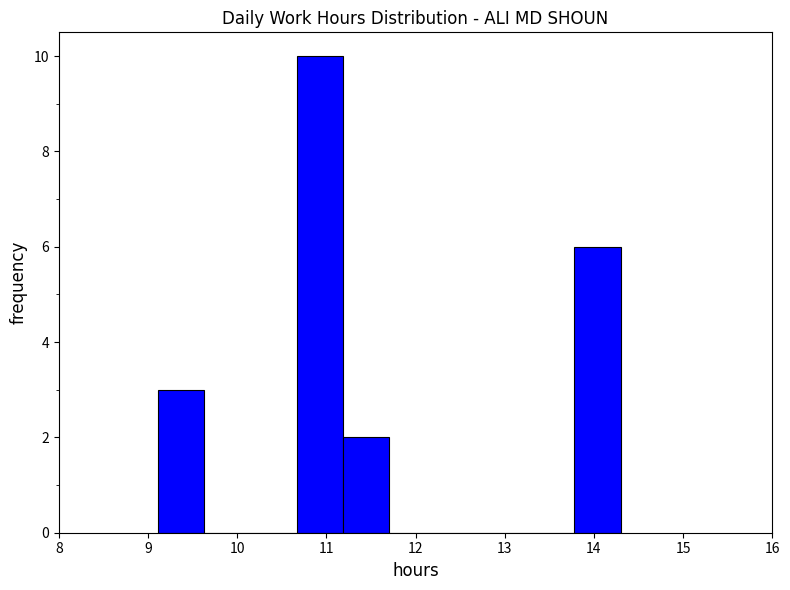

Reading left to right, transcribe this chart: for each bar, give the range it covers on the x-axis and its height. Neither the bar edges nor the heights are printed on the chart, so give them approximately, as read against the axes.

9.1 to 9.6: 3
9.6 to 10.1: 0
10.1 to 10.7: 0
10.7 to 11.2: 10
11.2 to 11.7: 2
11.7 to 12.2: 0
12.2 to 12.7: 0
12.7 to 13.3: 0
13.3 to 13.8: 0
13.8 to 14.3: 6